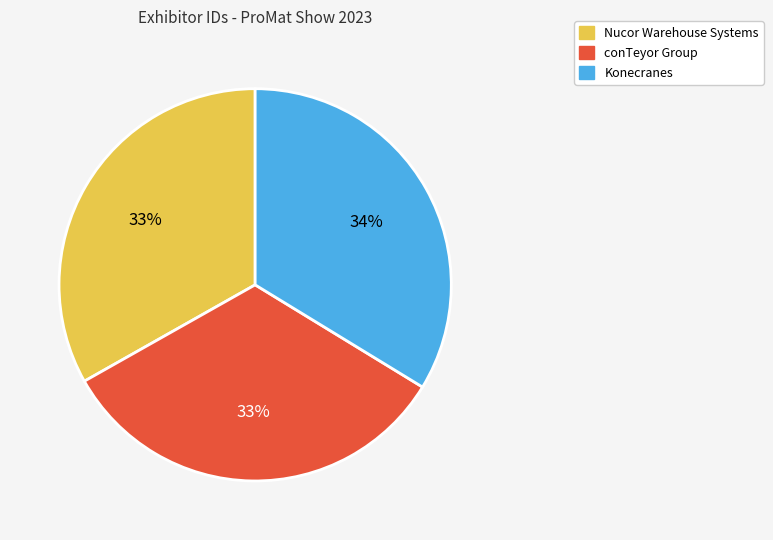

Which has a higher value, conTeyor Group or Konecranes?

Konecranes